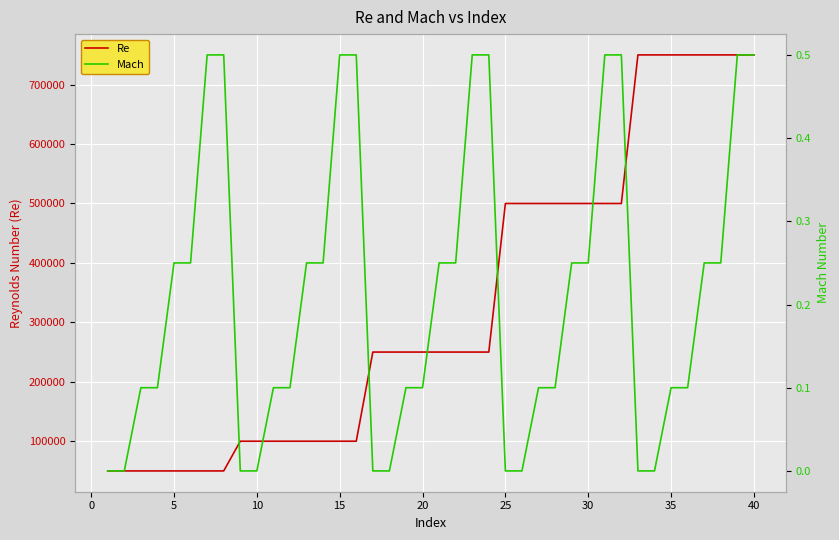

What is the lowest value of the Re series?

50000